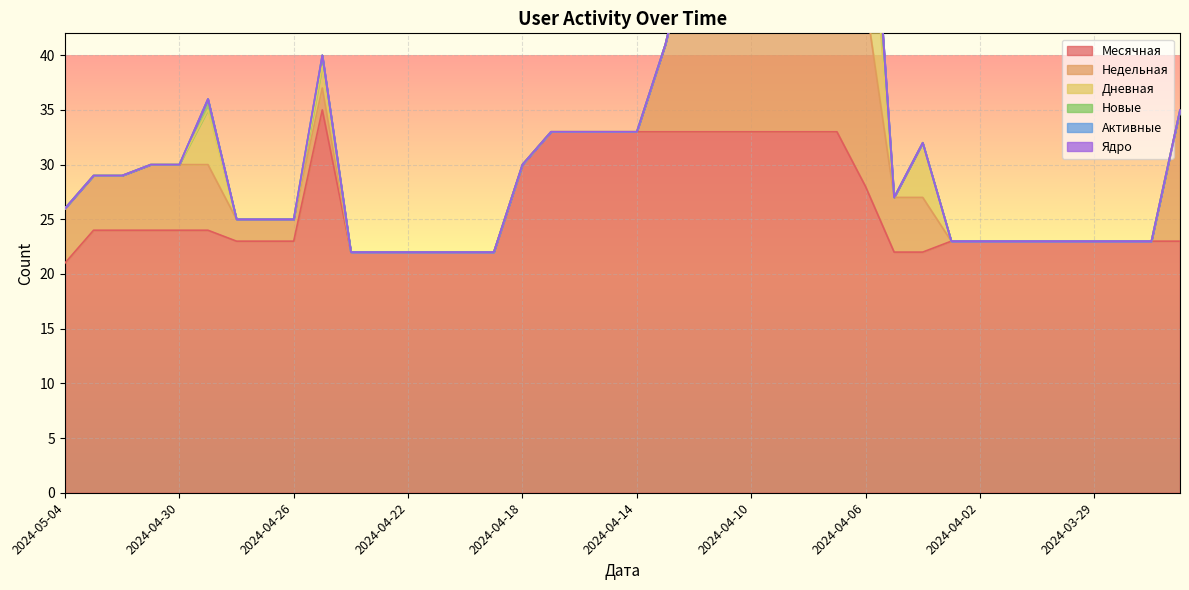

What are all the series names shown in the legend?

Месячная, Недельная, Дневная, Новые, Активные, Ядро